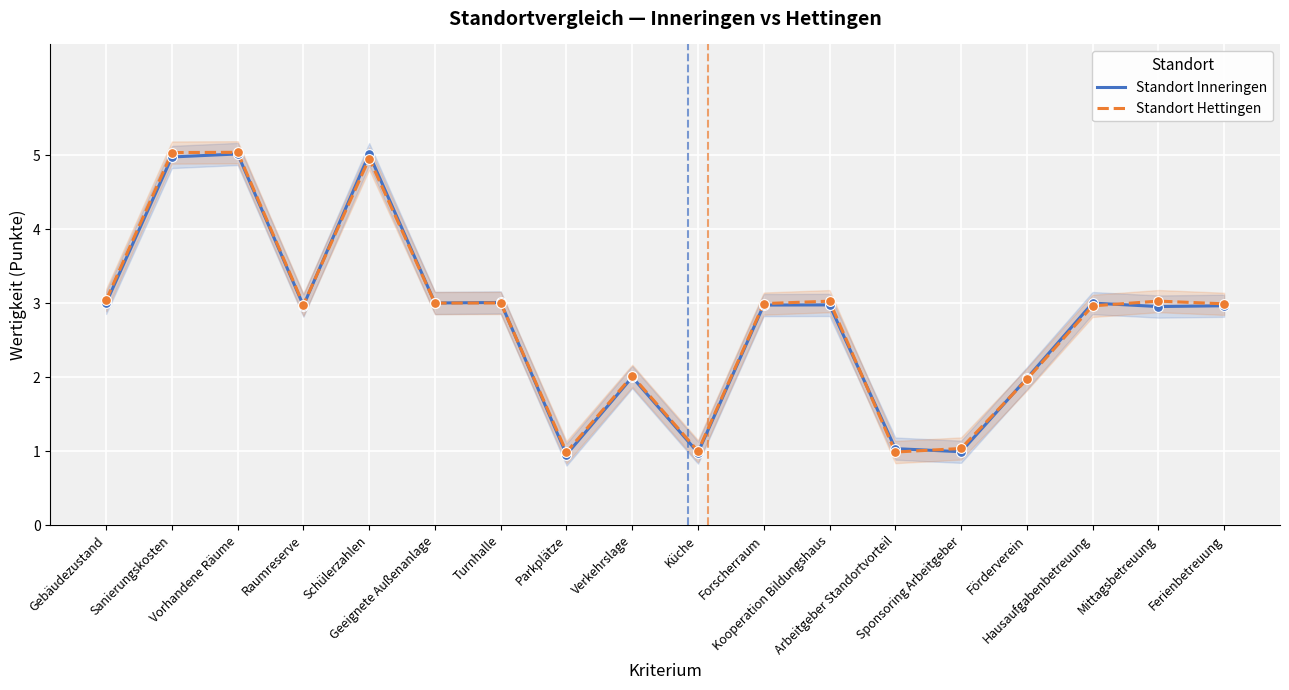

What is the total value across all series at Raumreserve?

5.9